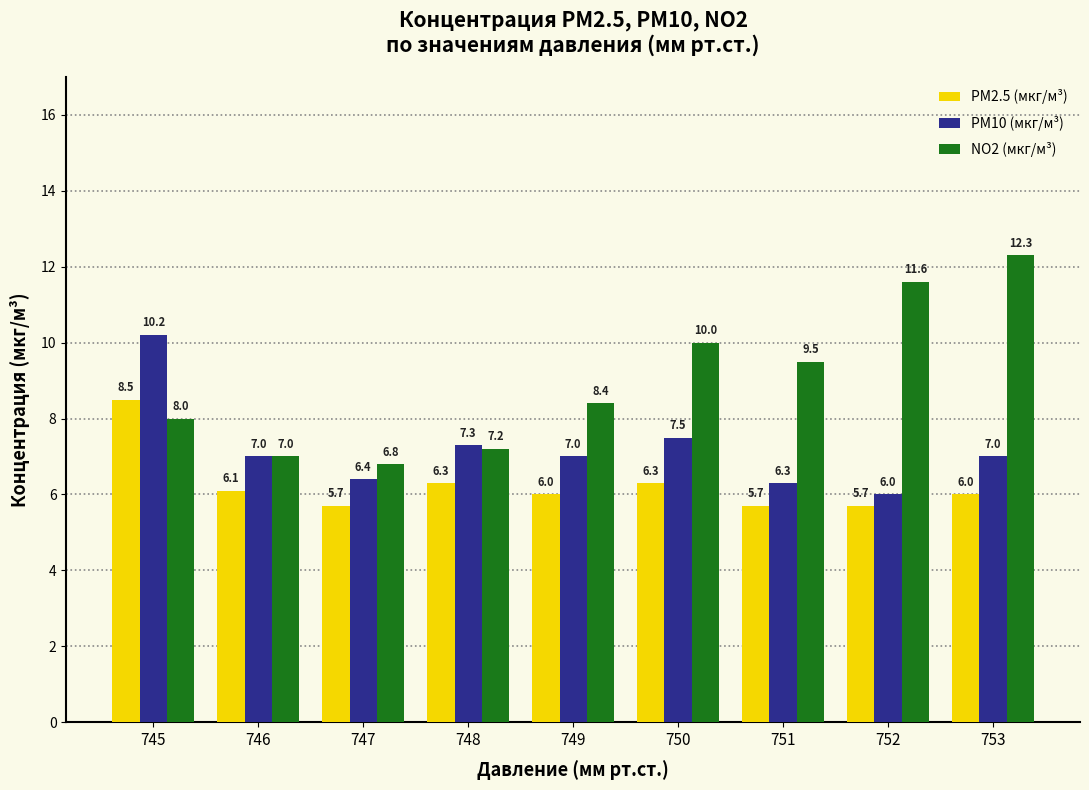

At which label does PM10 (мкг/м³) reach its minimum?

752